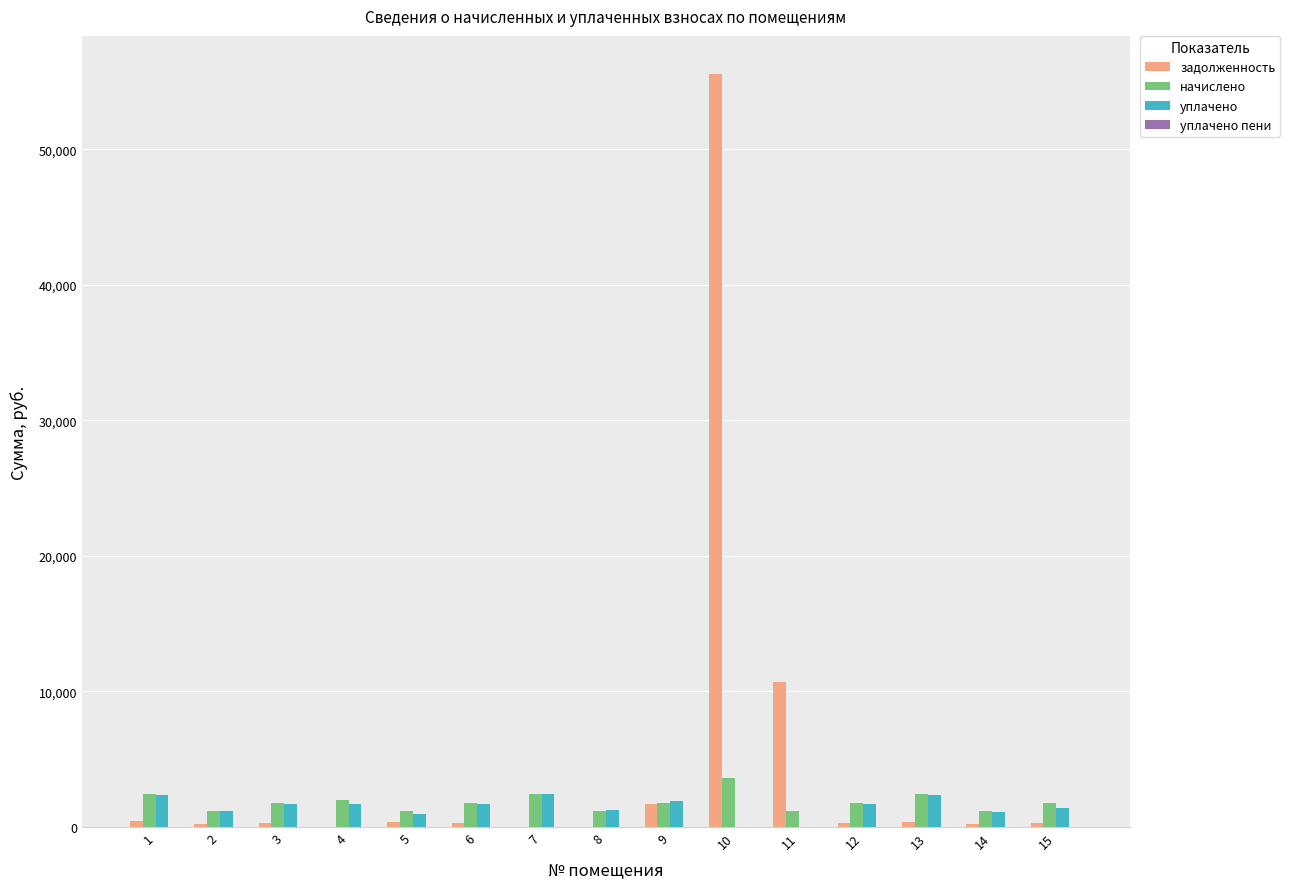

How many categories are shown in the chart?

15